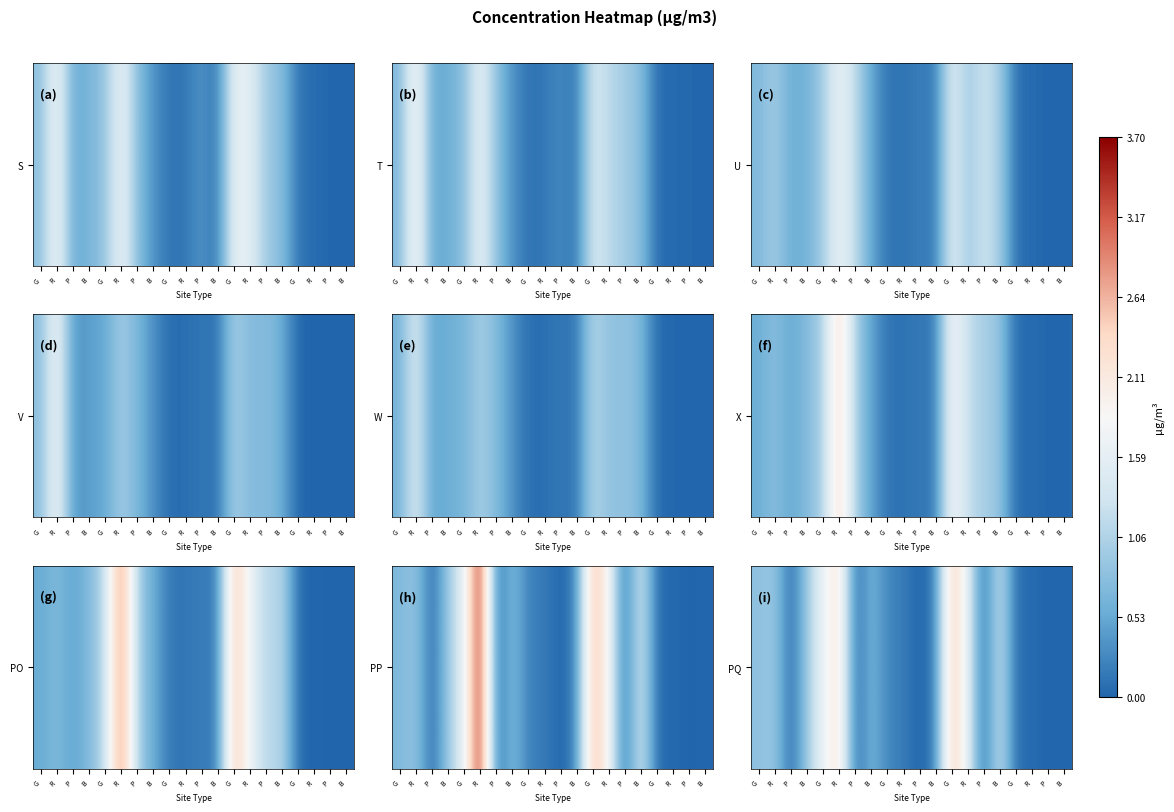

Rank the categories by value from highest to lowest.

G, R, G, R, B, B, R, G, B, G, R, B, R, G, B, P, P, P, P, P